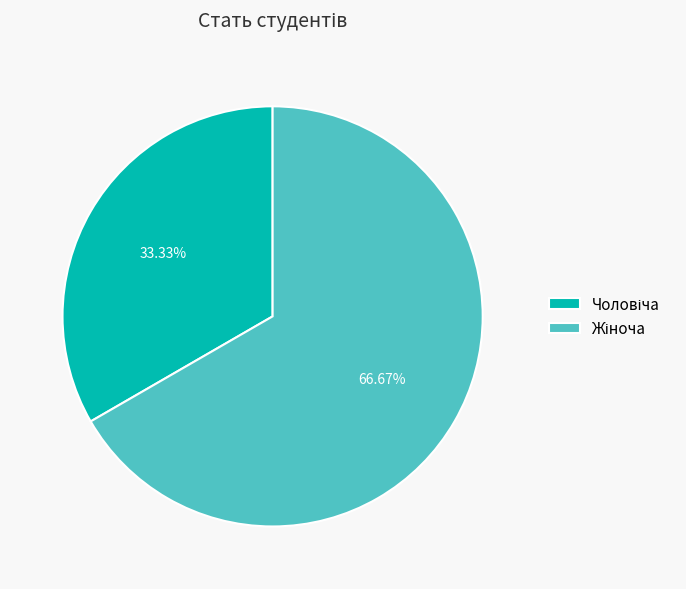

Is there any slice that represents more than half of the pie?

Yes